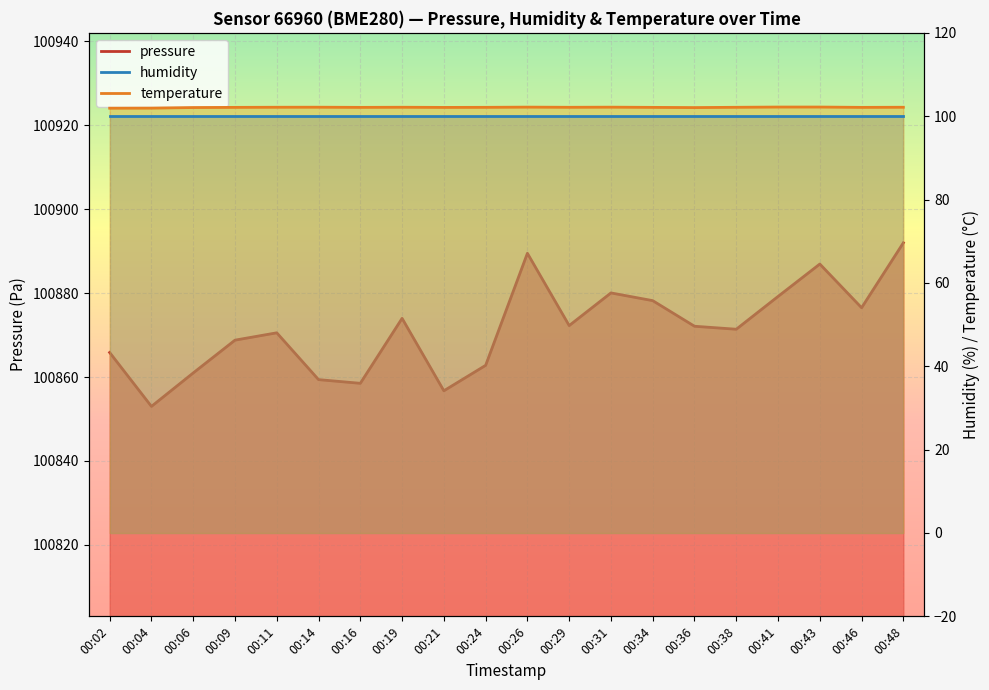

What is the greatest value displayed?

100892.0